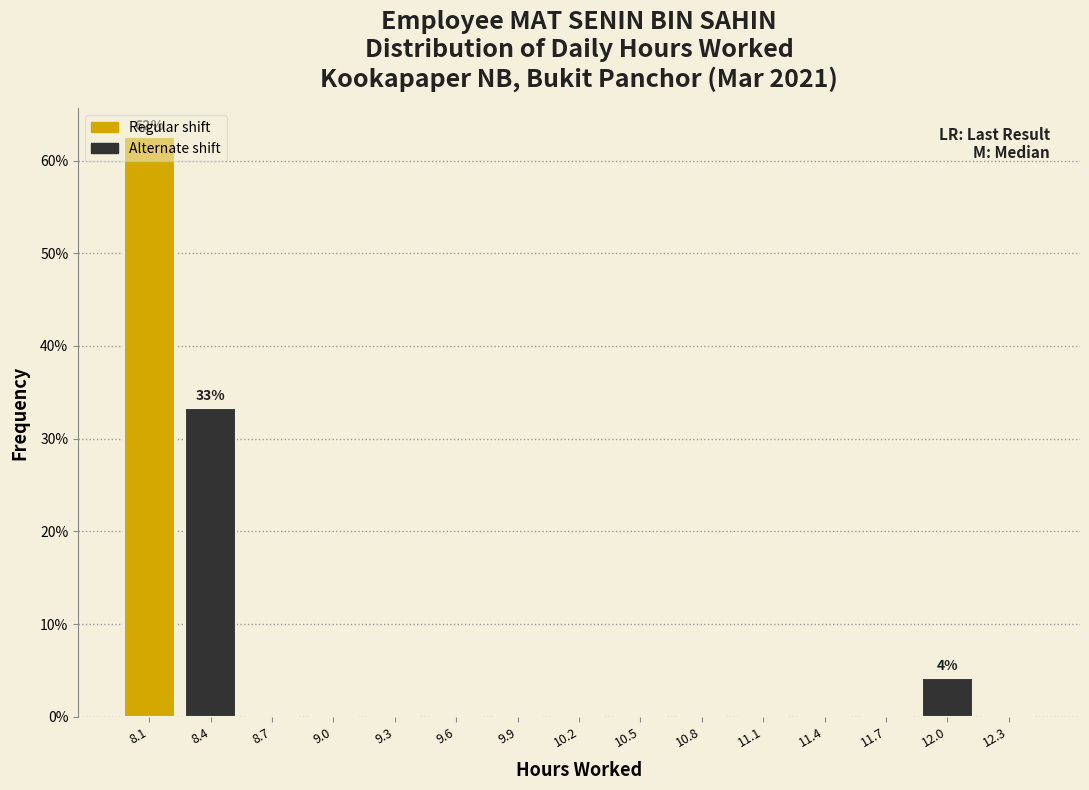

Between 8.1 and 12.3, which is larger?

8.1